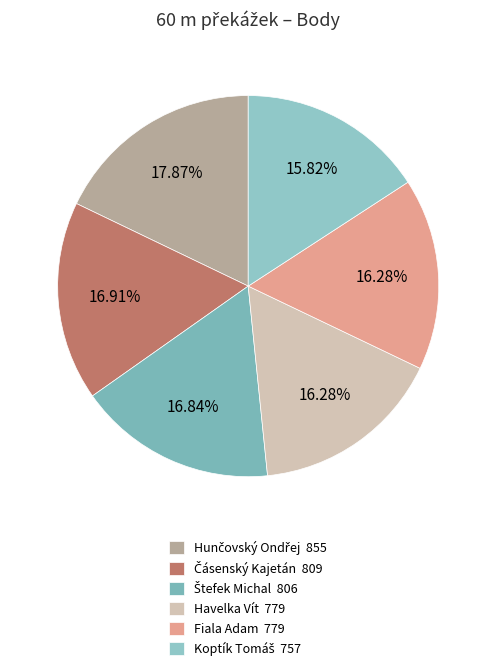

How many slices are in this pie chart?

6